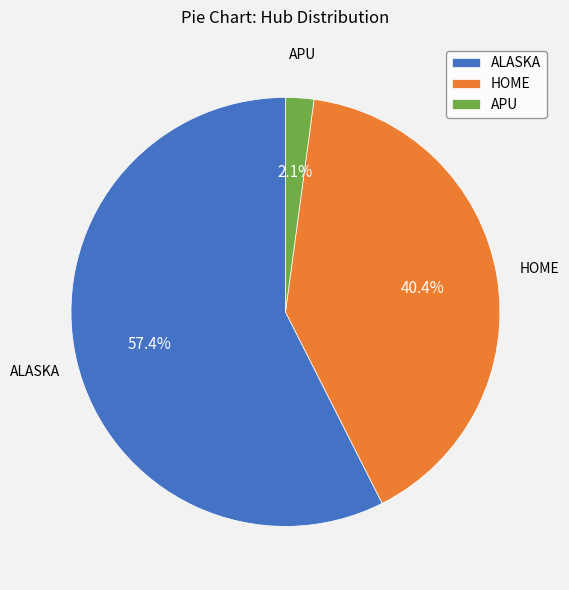

Rank the categories by value from highest to lowest.

ALASKA, HOME, APU